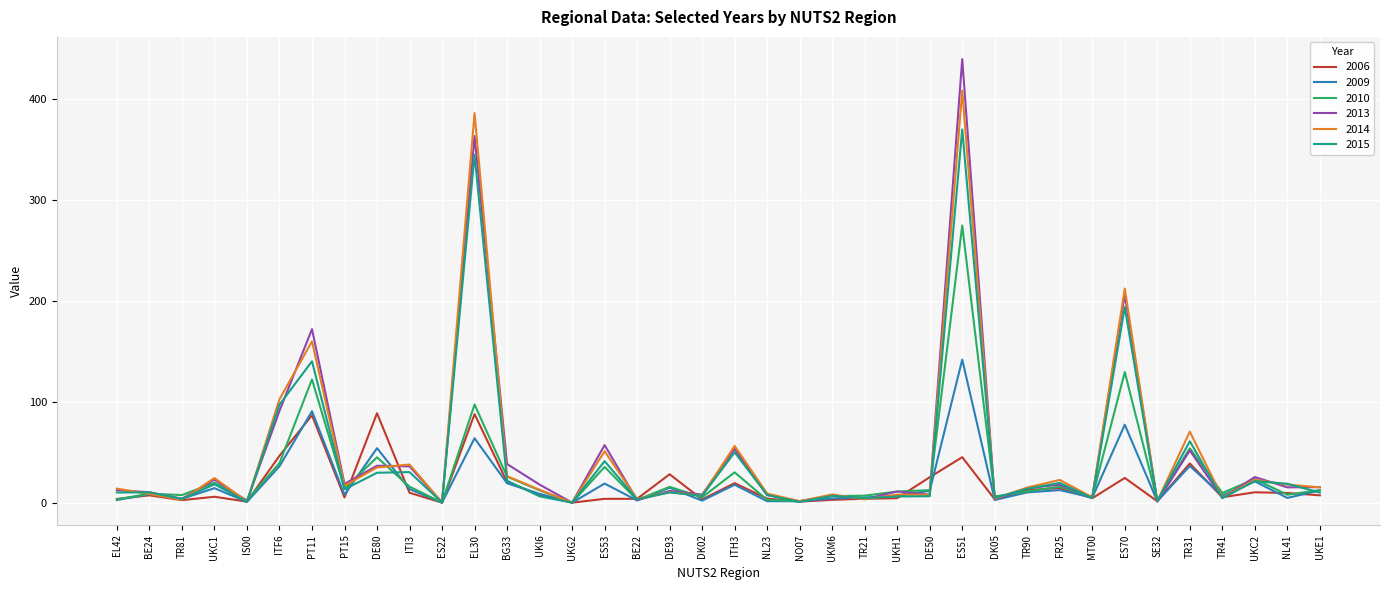

What is the greatest value displayed?

439.1